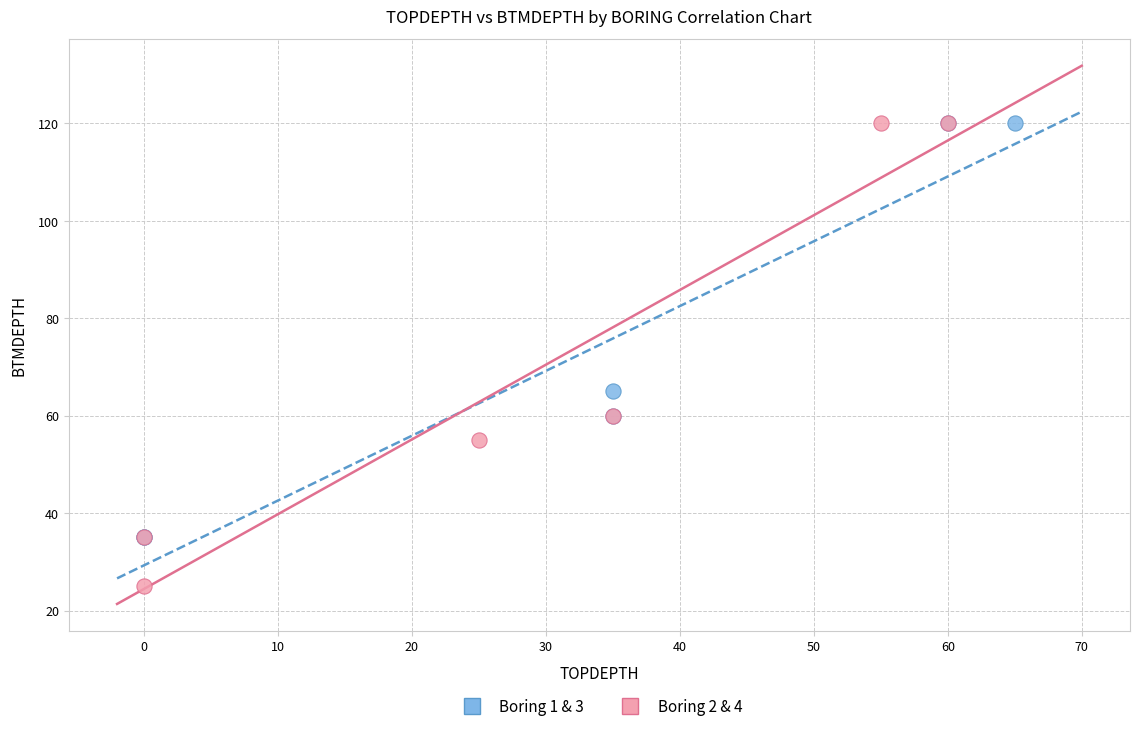

What are all the series names shown in the legend?

Boring 1 & 3, Boring 2 & 4